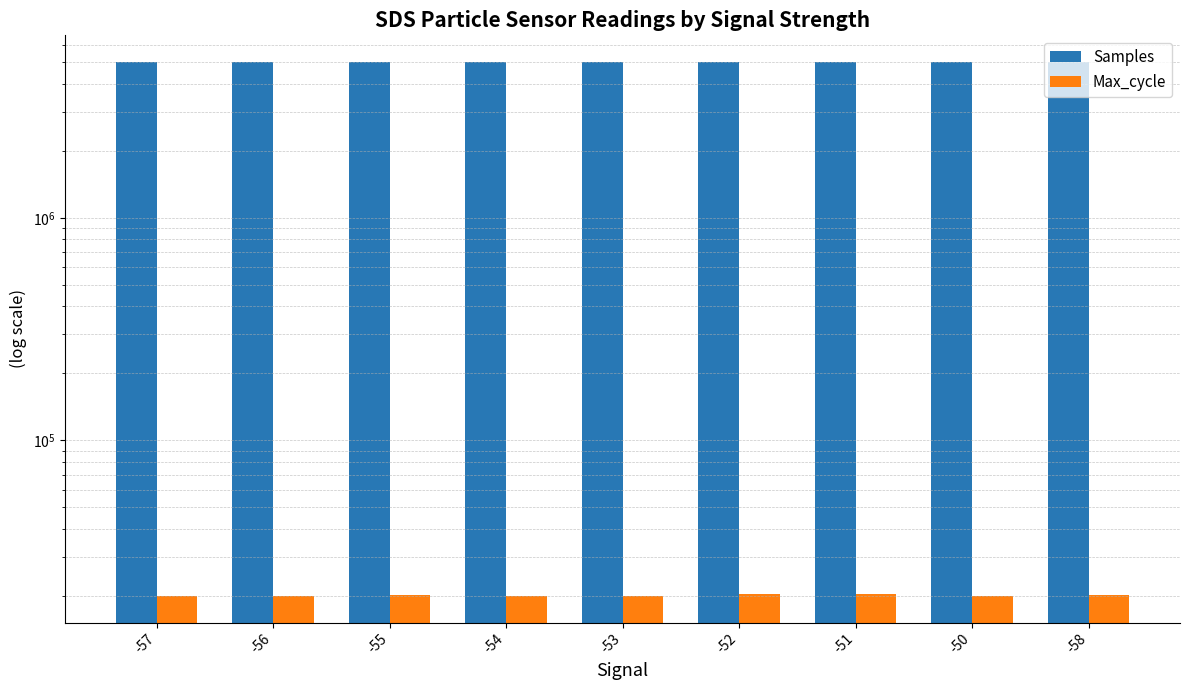

The value of Samples at -54 is 7142855. True or false?

False